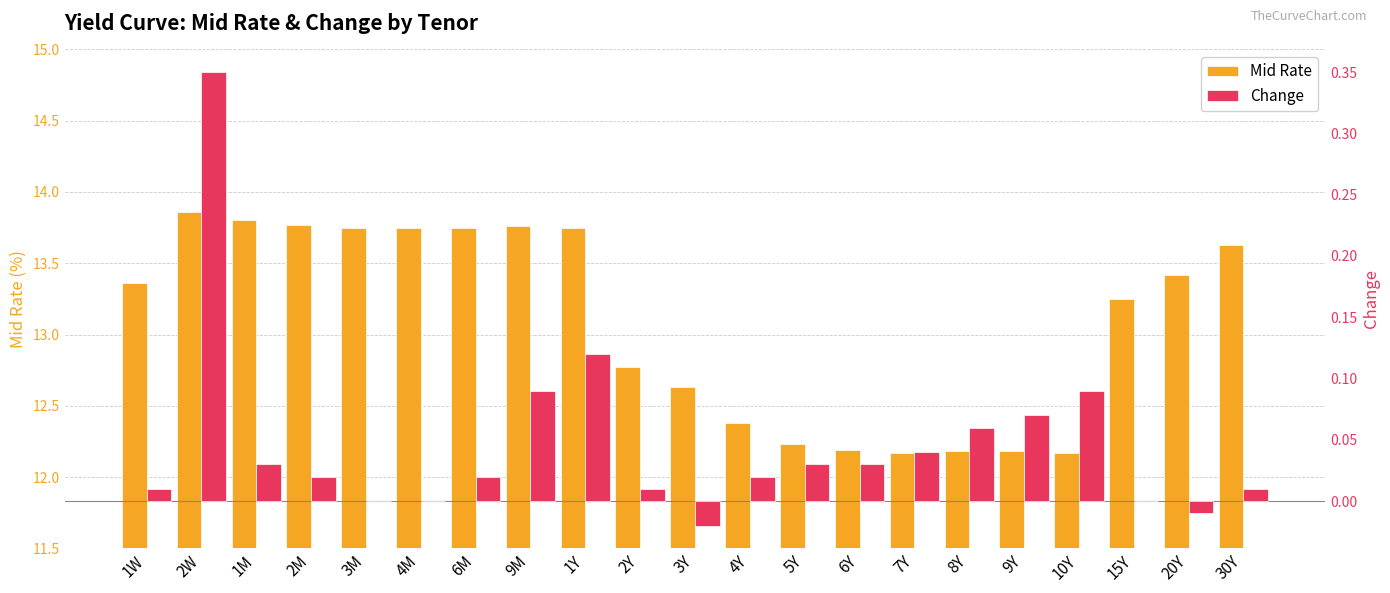

What is the sum of the Mid Rate values at 1Y and 8Y?

25.9